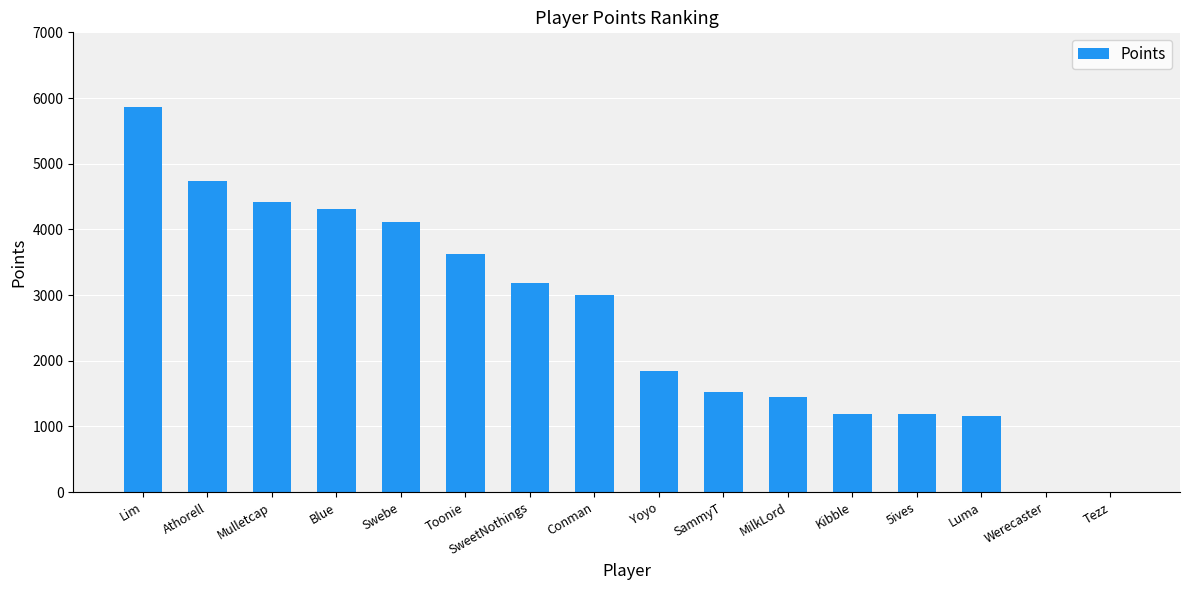

The chart shows a value of 1999 at MilkLord. True or false?

False